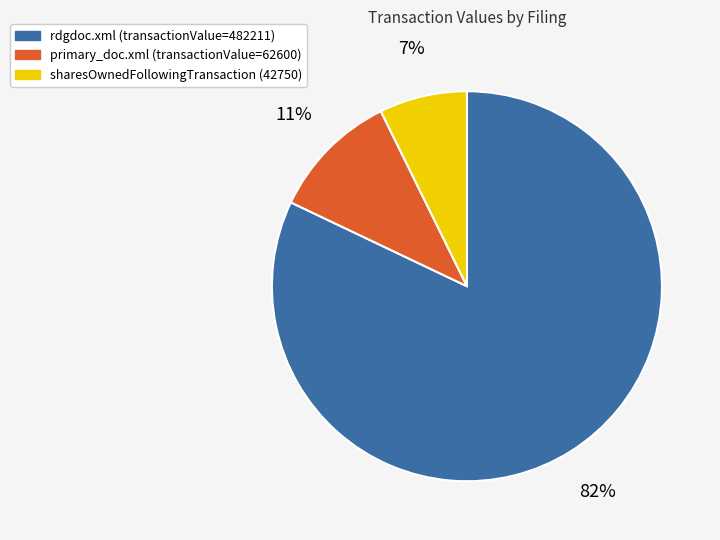

Is there a majority slice in this chart?

Yes